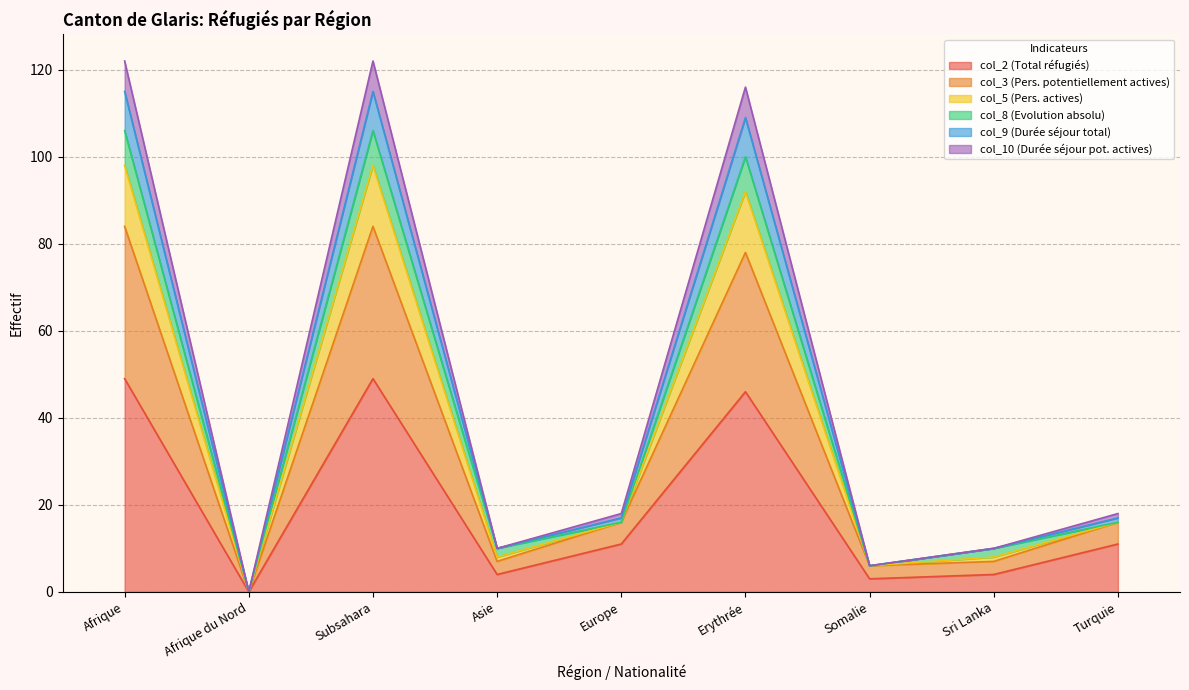

The value of col_2 (Total réfugiés) at Sri Lanka is 4. True or false?

True